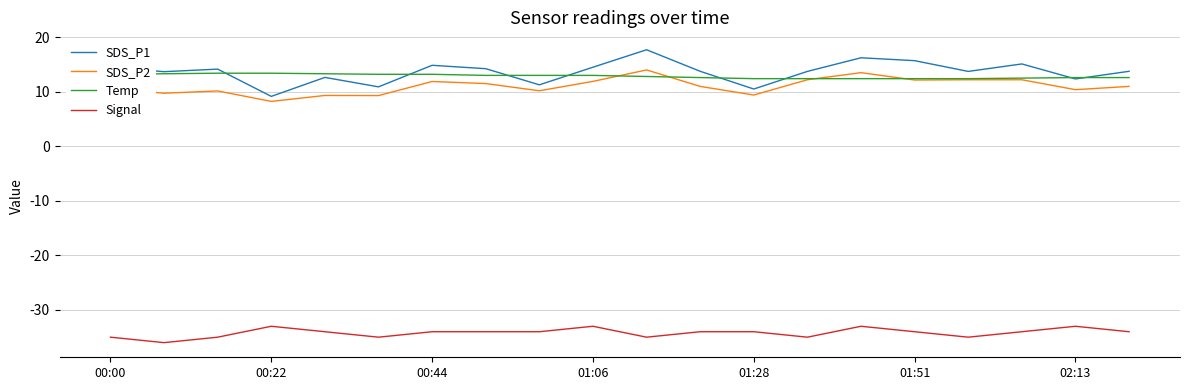

Which series has the widest spread of values?

SDS_P1